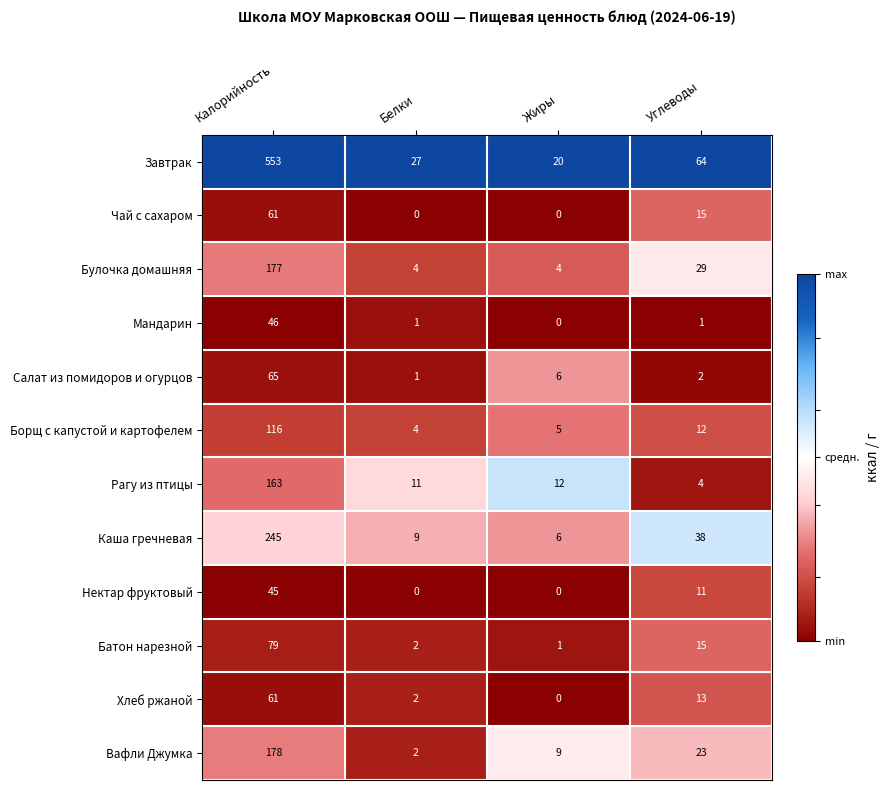

What is the total value across all series at Углеводы?

227